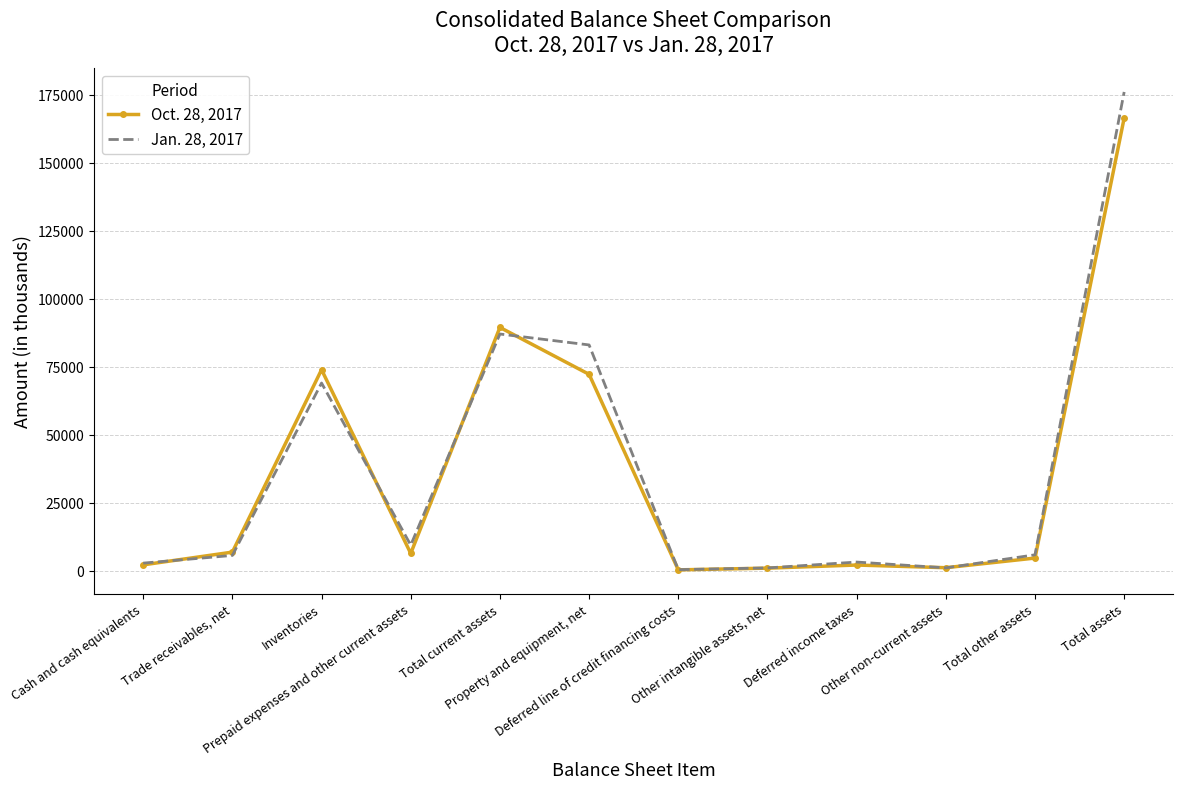

True or false: Oct. 28, 2017 has more than 1 points higher than both neighbors.

True